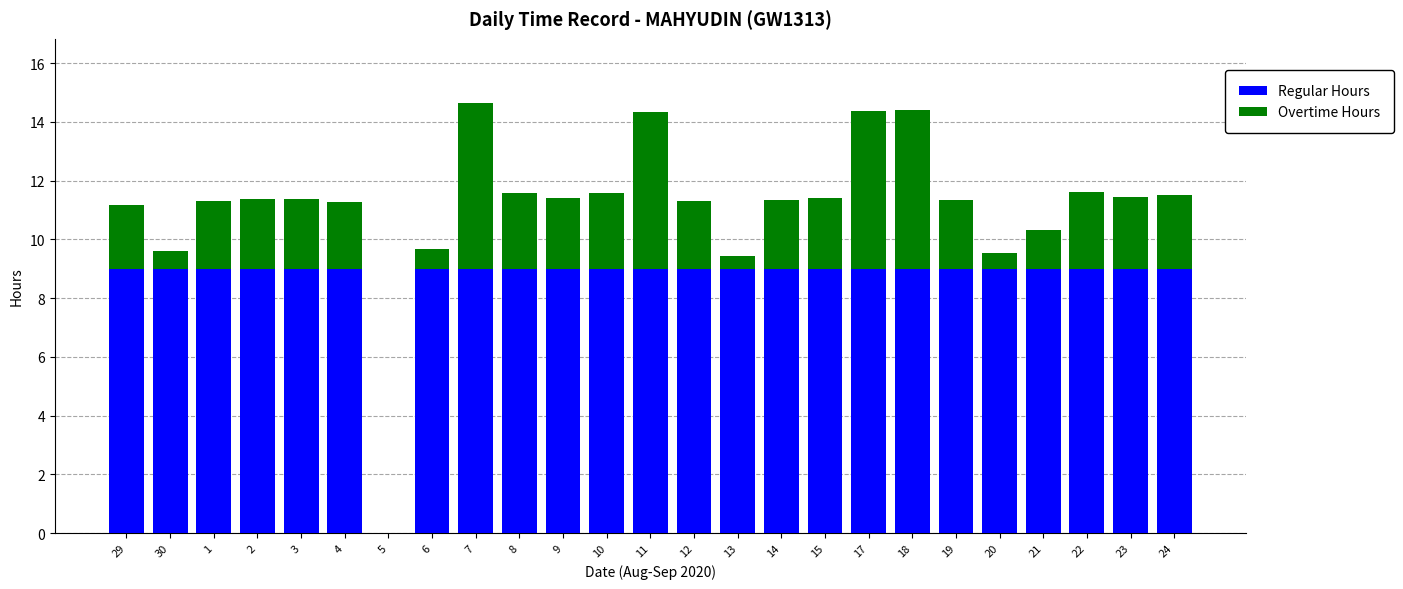

What are all the series names shown in the legend?

Regular Hours, Overtime Hours